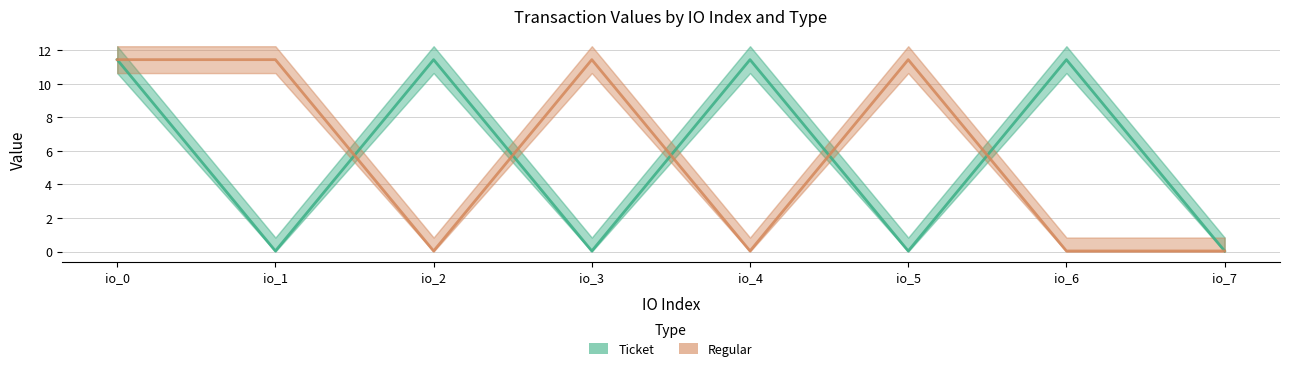

At which label does Ticket first exceed 11?

io_0